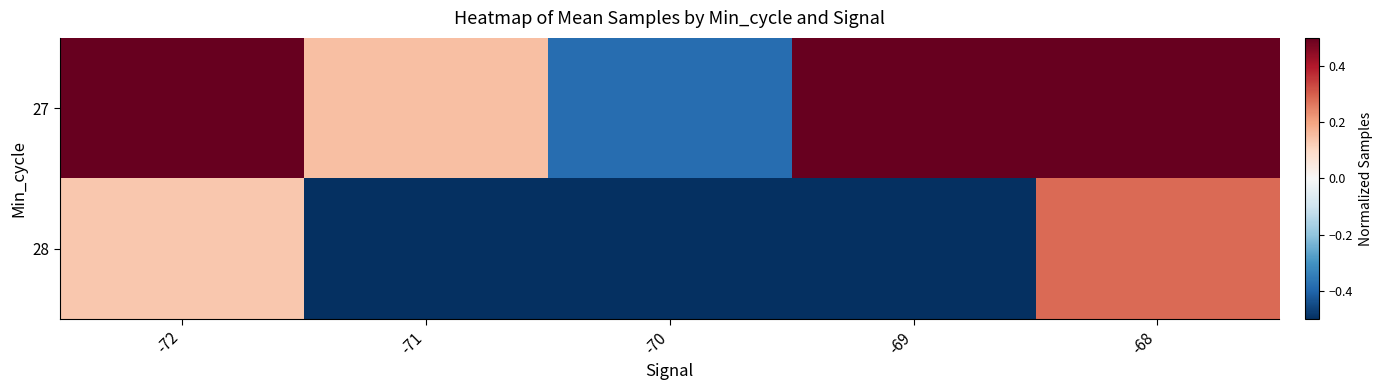

Reading left to right, extract all data points from this chart.

27: -72=0.8	-71=0.2	-70=-0.4	-69=0.5	-68=1.0
28: -72=0.1	-71=-0.8	-70=-0.7	-69=-1.0	-68=0.3